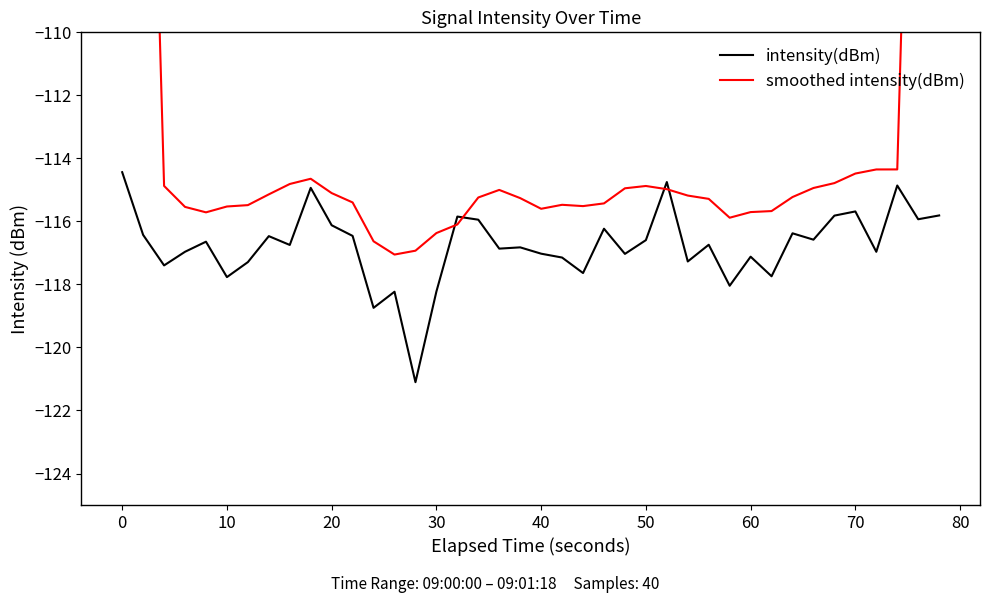

Which series has the largest total across all categories?

smoothed intensity(dBm)